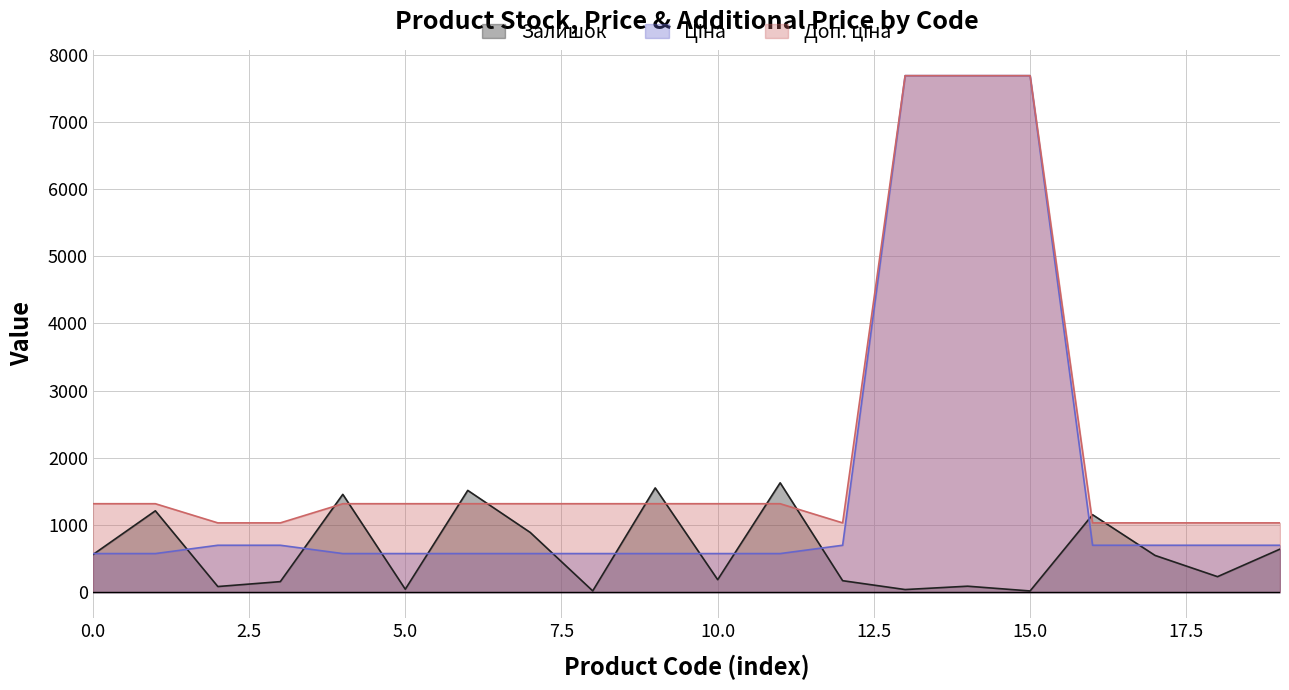

The Залишок series shows 559.0 at 0.0. True or false?

True